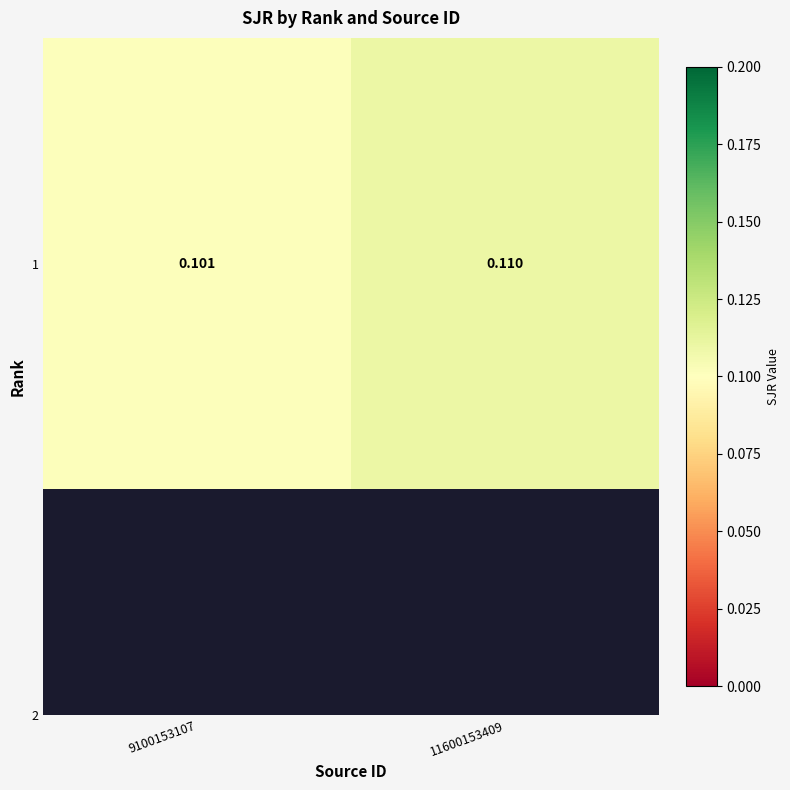

Count the values in the range 0 to 1.

2